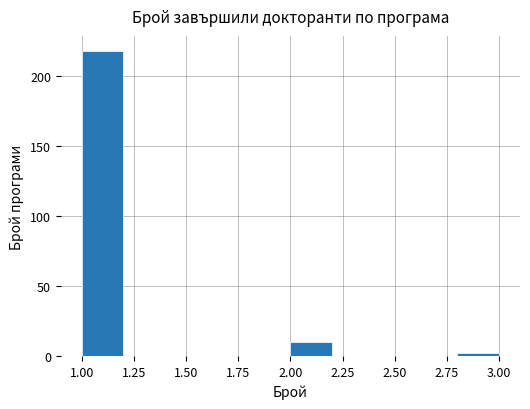

Over which range of the x-axis is the bar tallest?

1.0 to 1.2